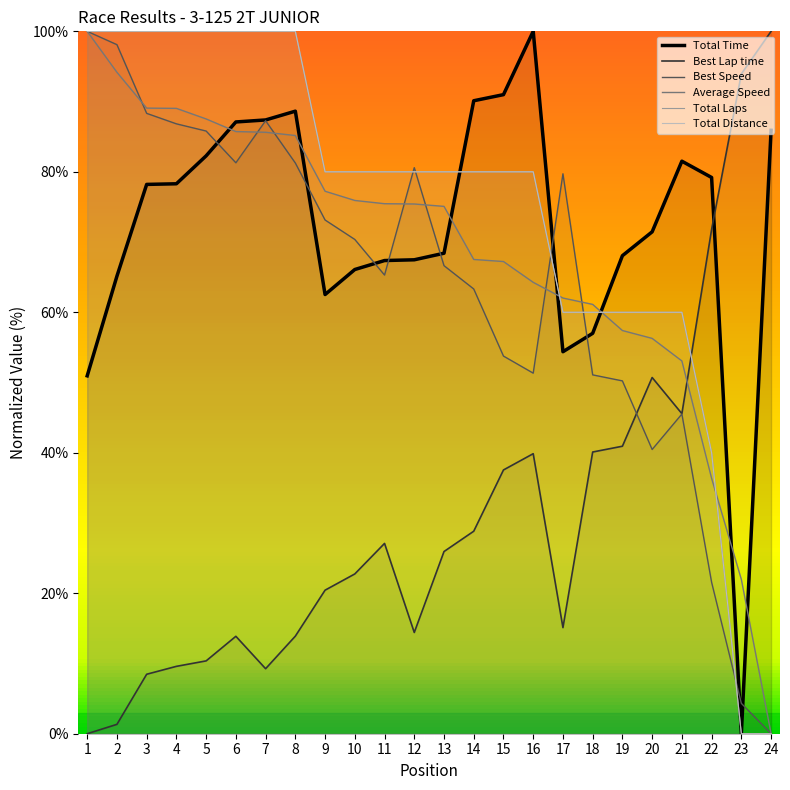

Rank the categories by Best Speed value from highest to lowest.

1, 2, 3, 7, 4, 5, 6, 8, 12, 17, 9, 10, 13, 11, 14, 15, 16, 18, 19, 21, 20, 22, 23, 24